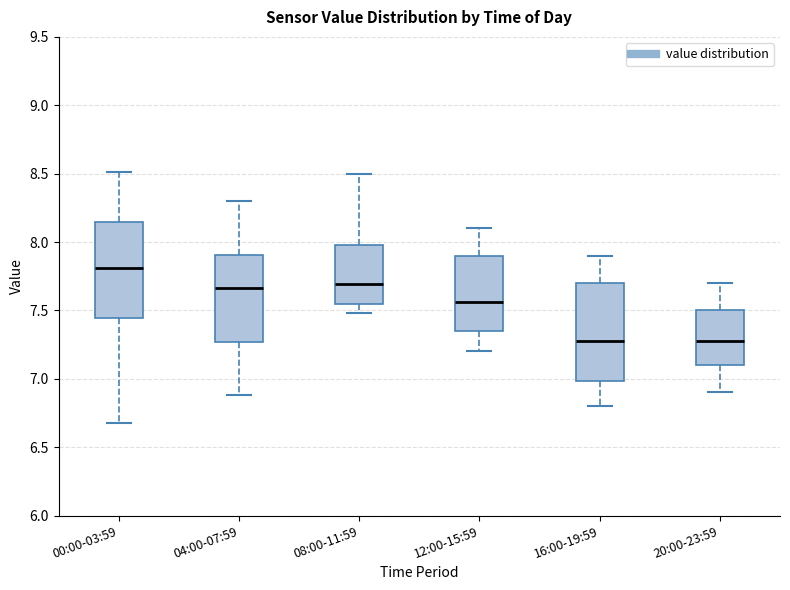

Reading left to right, read every box against the y-axis: the position of its median line, the range the box covers, and the ends of its whiskers. The values are not printed on the chart, so give them approximately, as read against the axis.

00:00-03:59: median 7.80, box 7.45 to 8.15, whiskers 6.70 to 8.50
04:00-07:59: median 7.65, box 7.25 to 7.90, whiskers 6.90 to 8.30
08:00-11:59: median 7.70, box 7.55 to 8.00, whiskers 7.50 to 8.50
12:00-15:59: median 7.55, box 7.35 to 7.90, whiskers 7.20 to 8.10
16:00-19:59: median 7.30, box 7.00 to 7.70, whiskers 6.80 to 7.90
20:00-23:59: median 7.30, box 7.10 to 7.50, whiskers 6.90 to 7.70